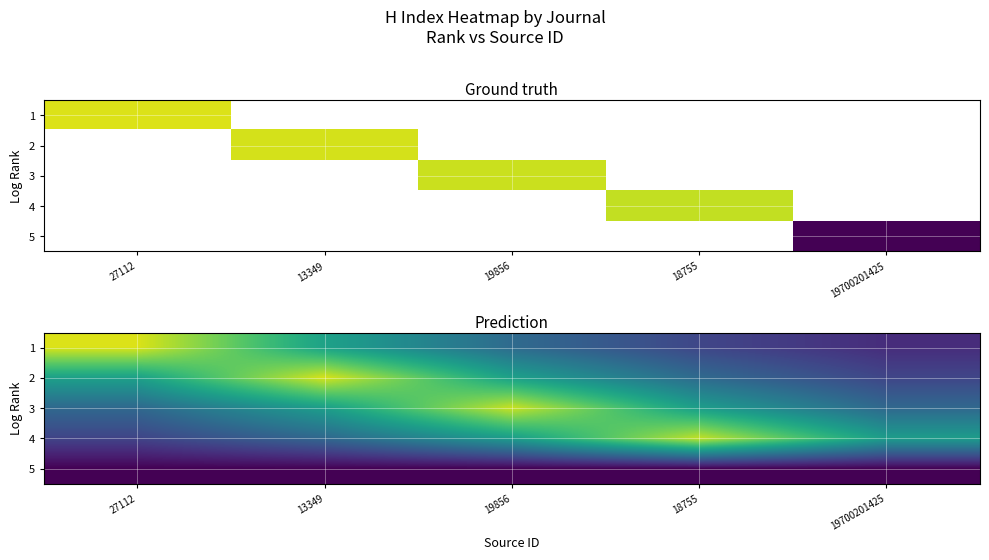

At 19856, list the series in order from largest to smallest.

3, 2, 4, 1, 5